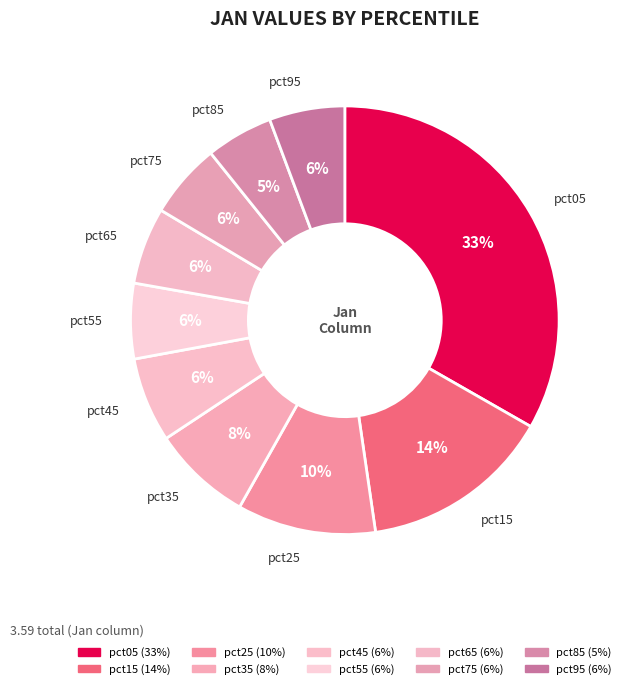

How many segments does this pie chart have?

10